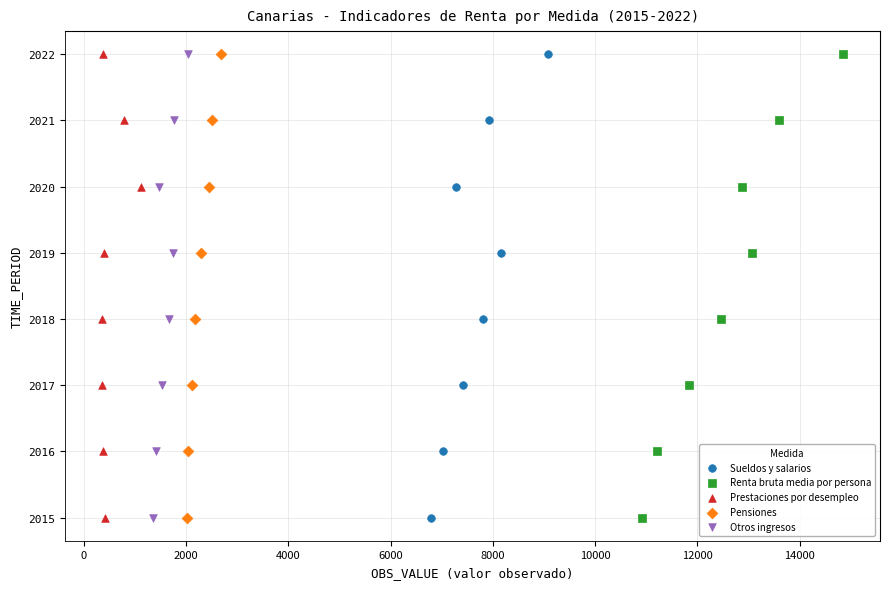

What are all the series names shown in the legend?

Sueldos y salarios, Renta bruta media por persona, Prestaciones por desempleo, Pensiones, Otros ingresos